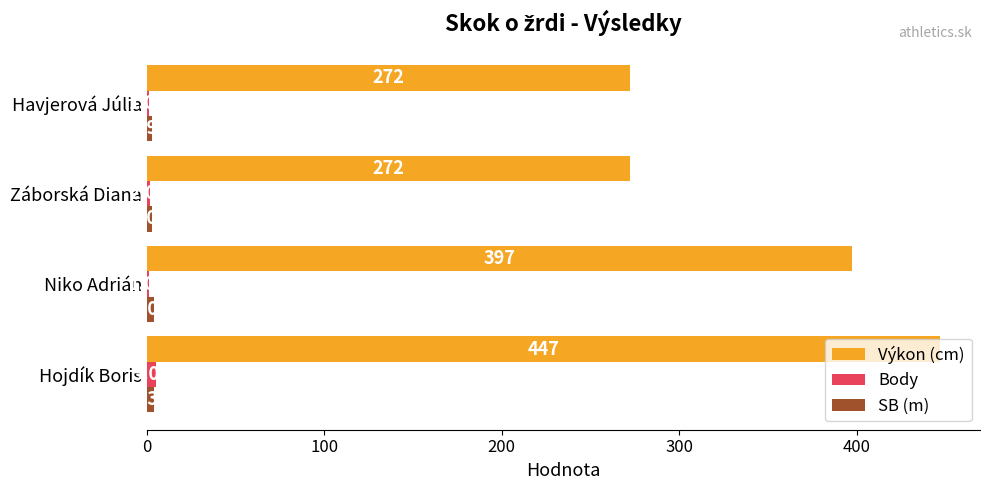

Which series has the largest total across all categories?

Výkon (cm)